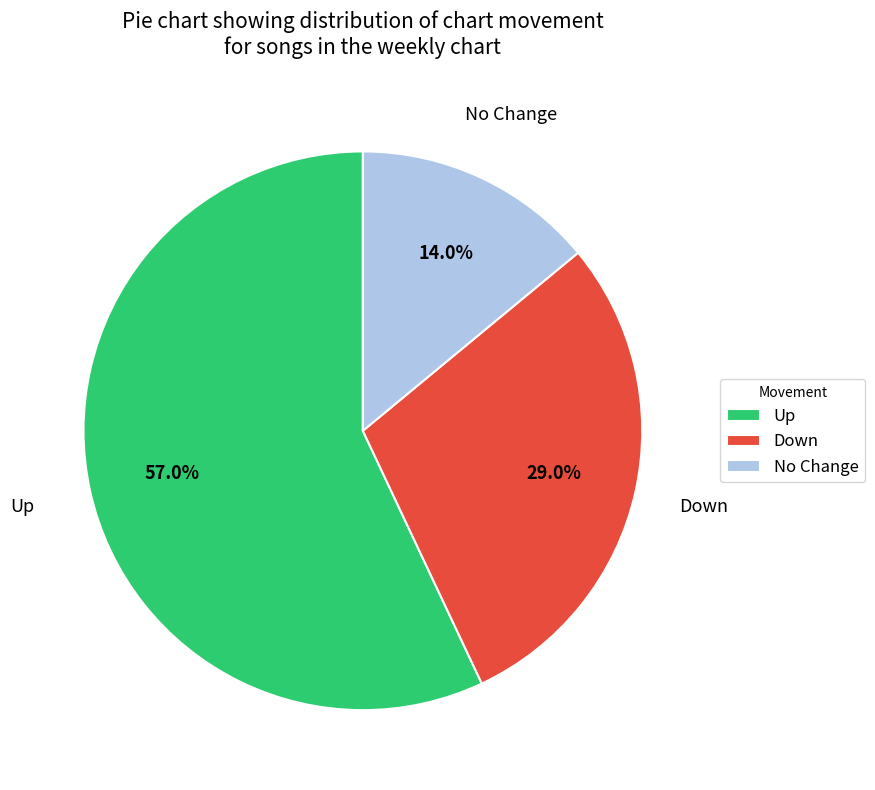

To the nearest percent, what is the difference between the largest and smallest slice percentages?

43%